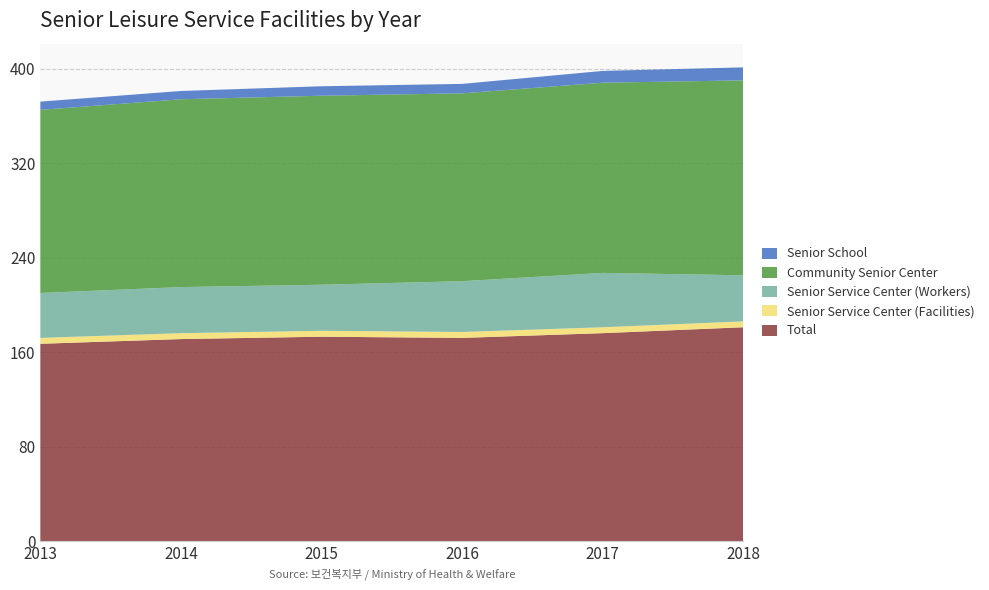

Reading right to left, what are all the values shown in this chart?

Total: 2018=181	2017=176	2016=172	2015=173	2014=171	2013=167
Senior Service Center (Facilities): 2018=5	2017=5	2016=5	2015=5	2014=5	2013=5
Senior Service Center (Workers): 2018=39	2017=46	2016=43	2015=39	2014=39	2013=38
Community Senior Center: 2018=165	2017=161	2016=159	2015=160	2014=159	2013=155
Senior School: 2018=11	2017=10	2016=8	2015=8	2014=7	2013=7